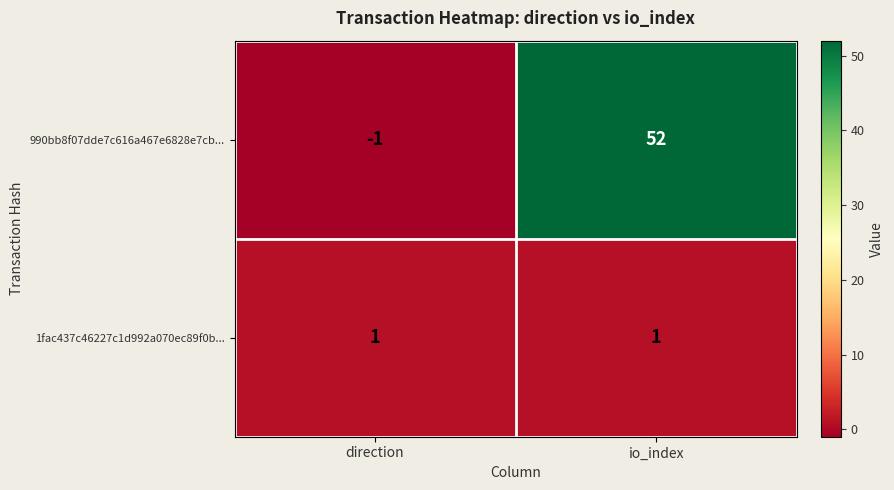

Which series has the largest total across all categories?

990bb8f07dde7c616a467e6828e7cb...